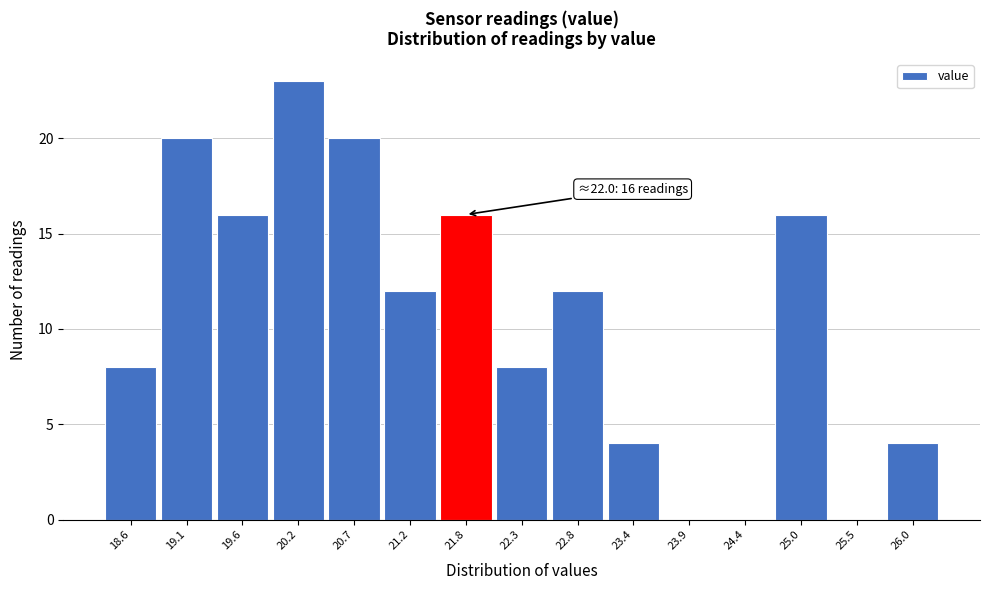

Reading left to right, list all the values displayed in this chart.

18.6=8	19.1=20	19.6=16	20.2=23	20.7=20	21.2=12	21.8=16	22.3=8	22.8=12	23.4=4	23.9=0	24.4=0	25.0=16	25.5=0	26.0=4